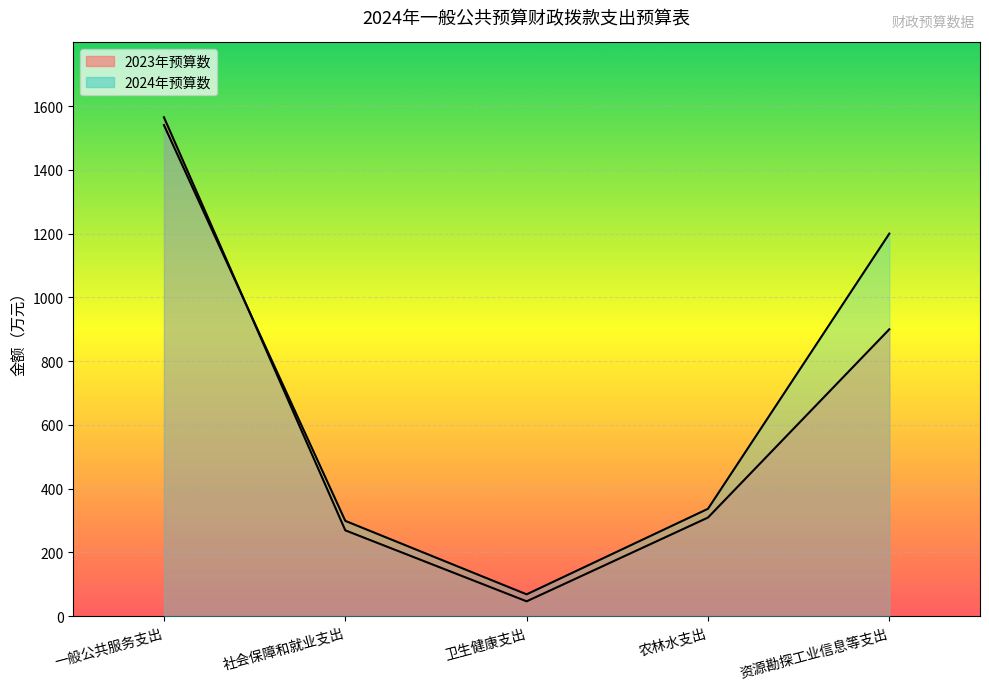

Rank the series at 社会保障和就业支出 from lowest to highest value.

2023年预算数, 2024年预算数